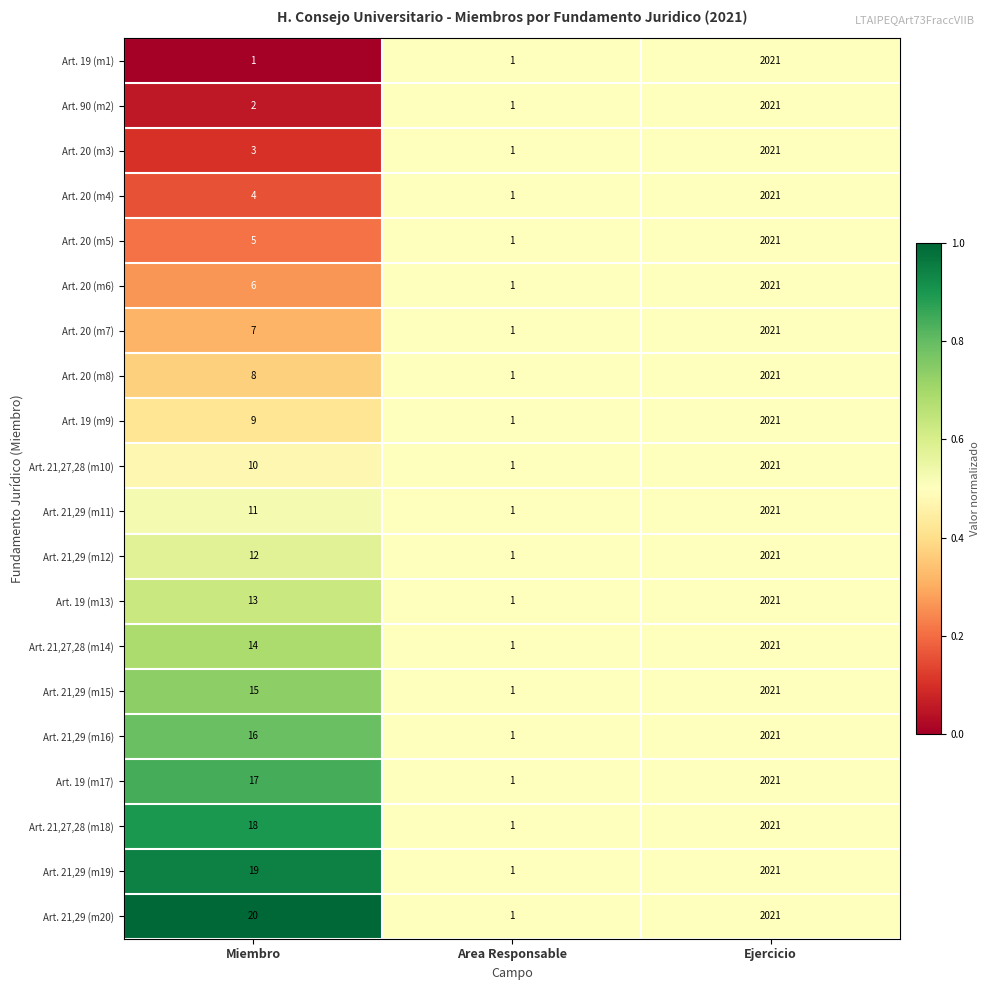

Which series changed the most between Miembro and Area Responsable?

Art. 21,29 (m20)